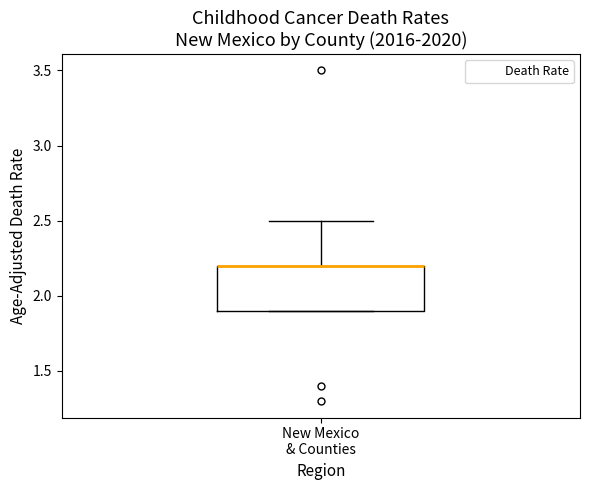

Where is the lower edge of the box for New Mexico & Counties on the y-axis? The values are not printed on the chart, so give them approximately, as read against the axis.

1.9